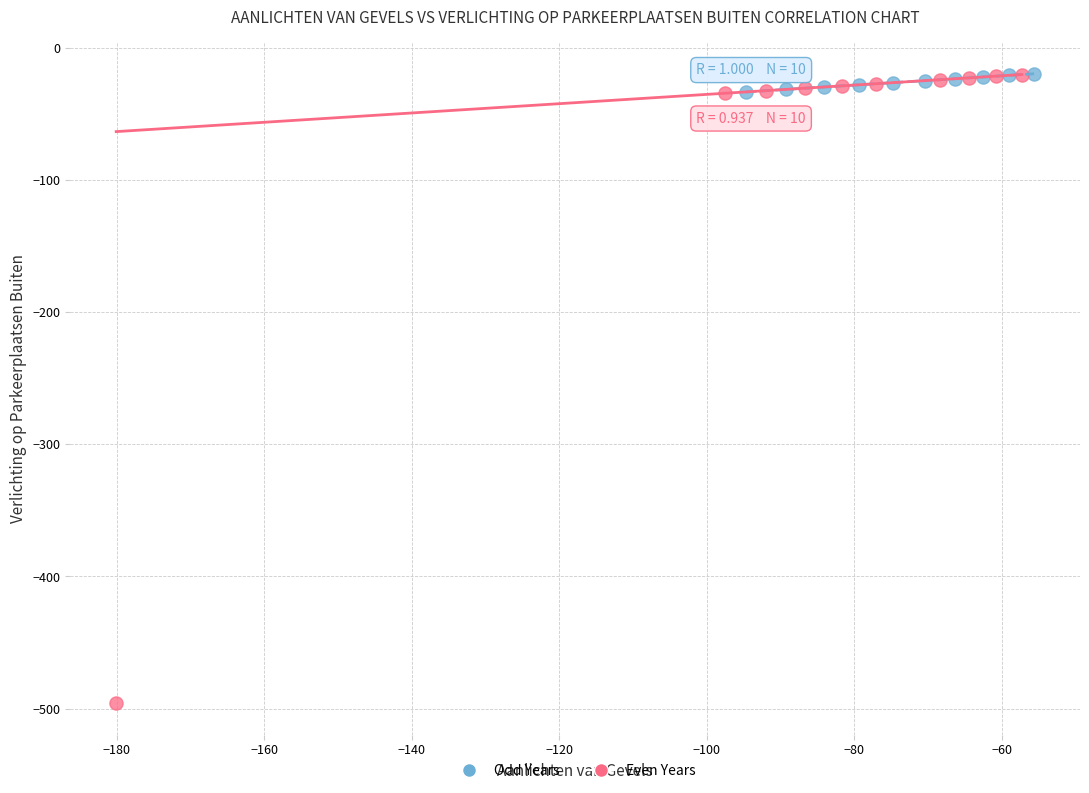

Which series reaches the minimum Y coordinate?

Even Years